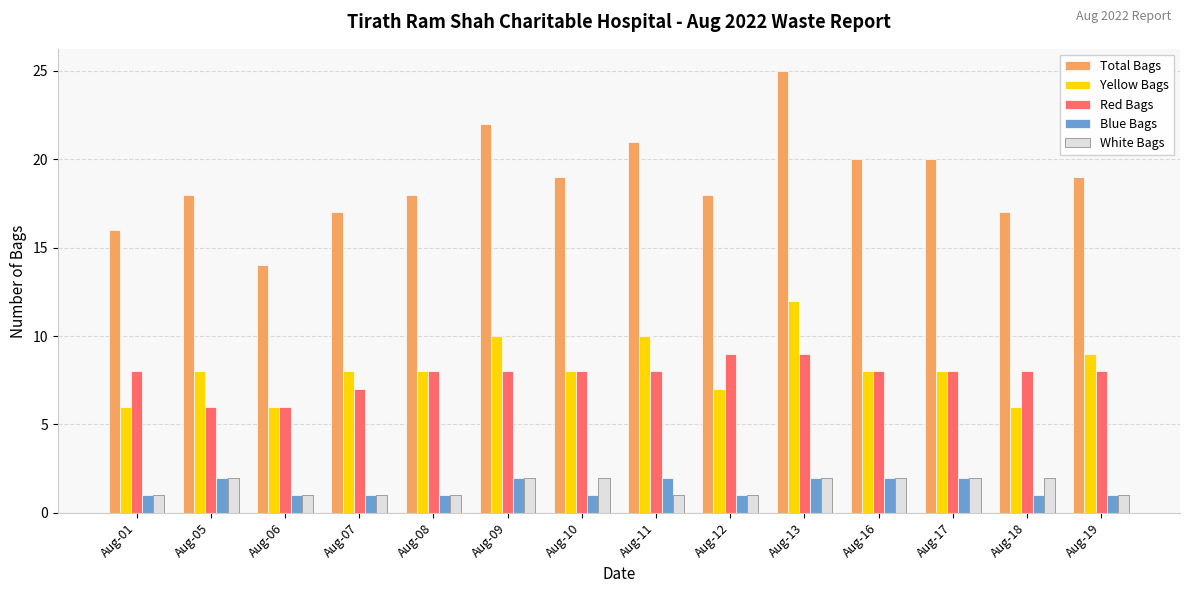

What is the difference between the maximum and minimum values in the Blue Bags series?

1